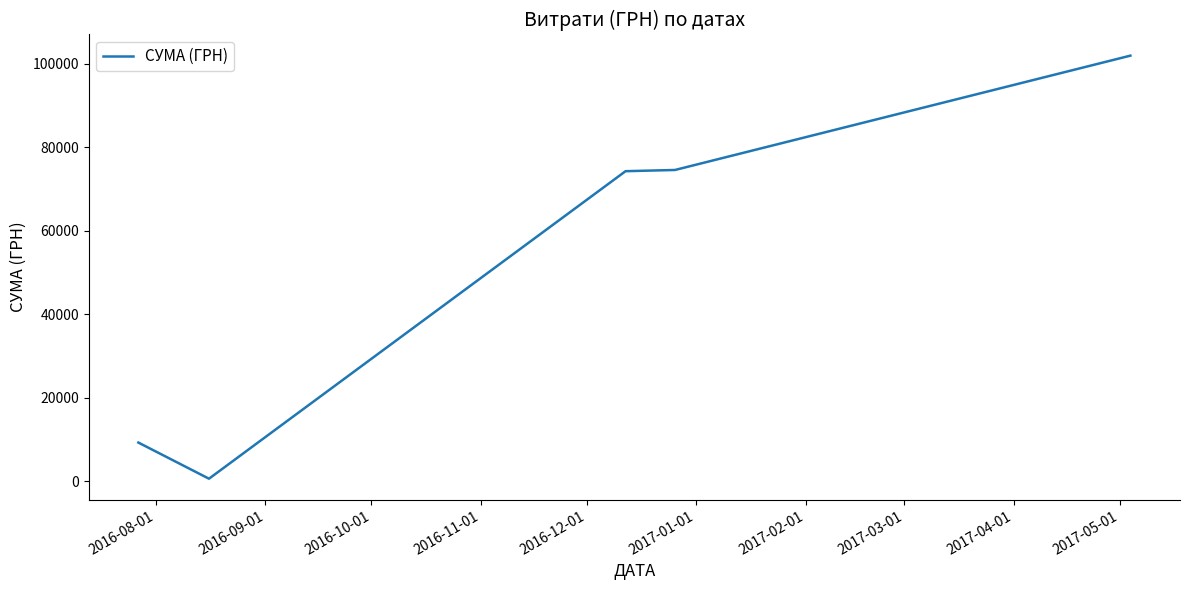

True or false: there are more than 2 points higher than both neighbors.

False